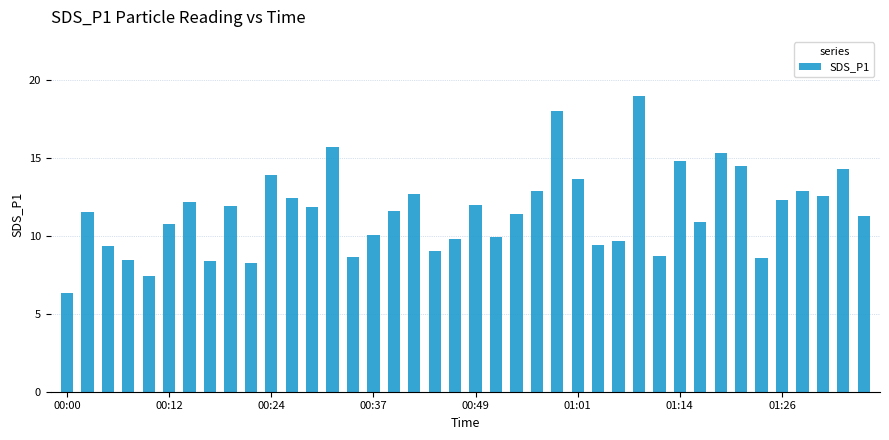

How many bars are there in total?

40